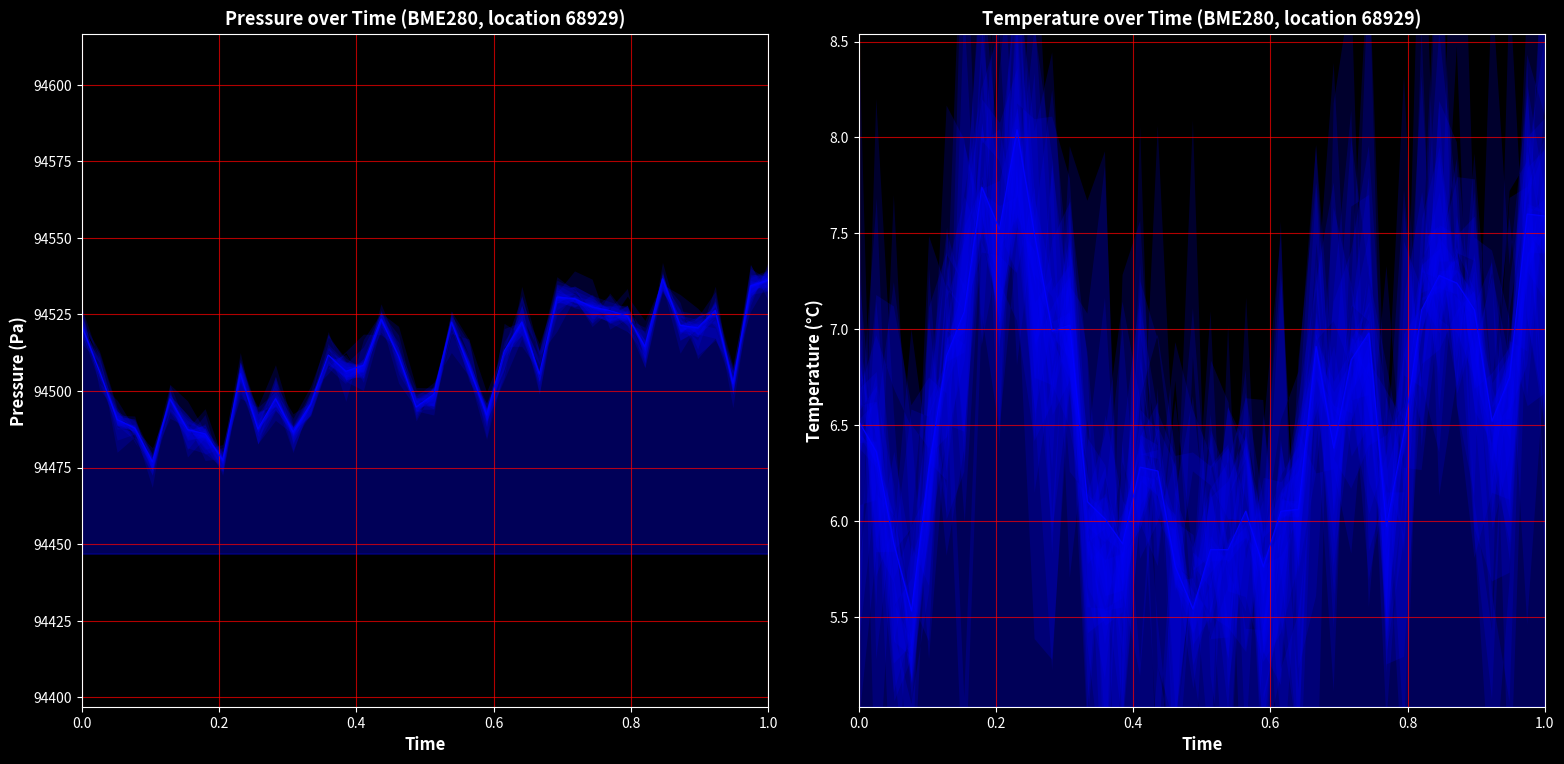

How many interior local peaks does the temperature series have?

9